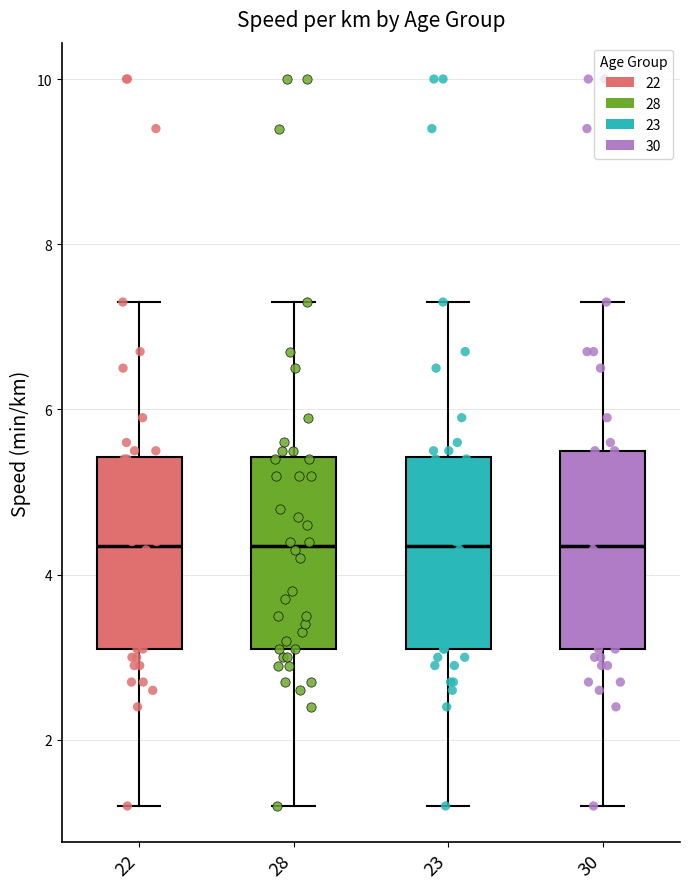

Reading left to right, transcribe this box plot: for each box, give where its median line is, the range the box spans, and where its two whiskers end, as read against the y-axis. The values are not printed on the chart, so give them approximately, as read against the axis.

22: median 4.4, box 3.2 to 5.4, whiskers 1.2 to 7.4
28: median 4.4, box 3.2 to 5.4, whiskers 1.2 to 7.4
23: median 4.4, box 3.2 to 5.4, whiskers 1.2 to 7.4
30: median 4.4, box 3.2 to 5.6, whiskers 1.2 to 7.4